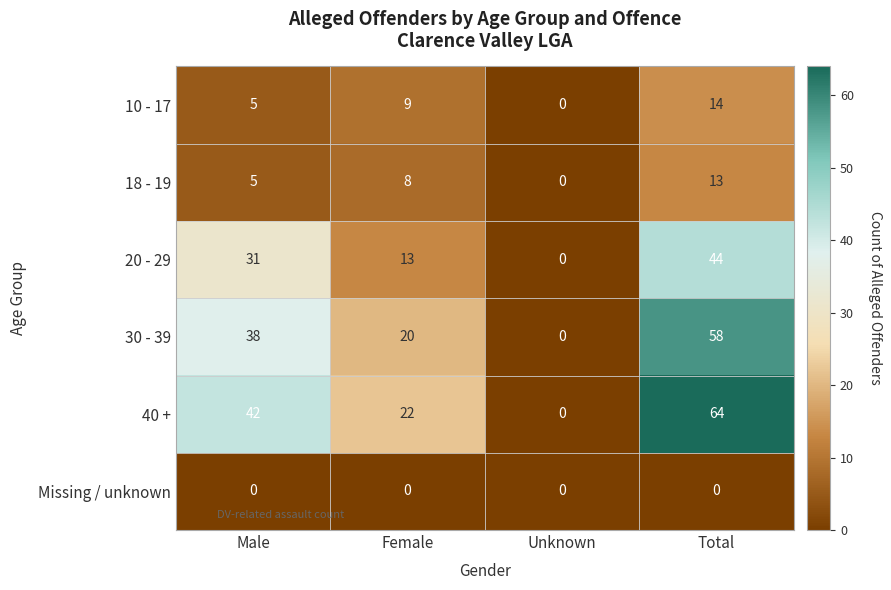

Which label corresponds to the largest value in the chart?

Total